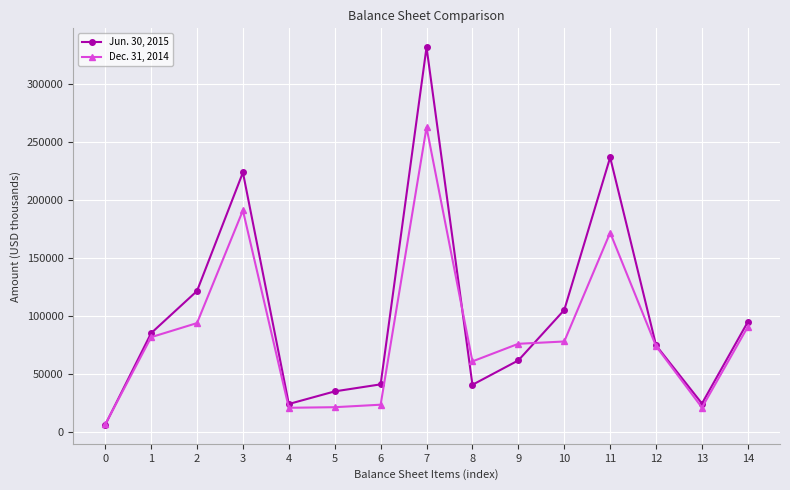

Rank the series by their average value, from highest to lowest.

Jun. 30, 2015, Dec. 31, 2014